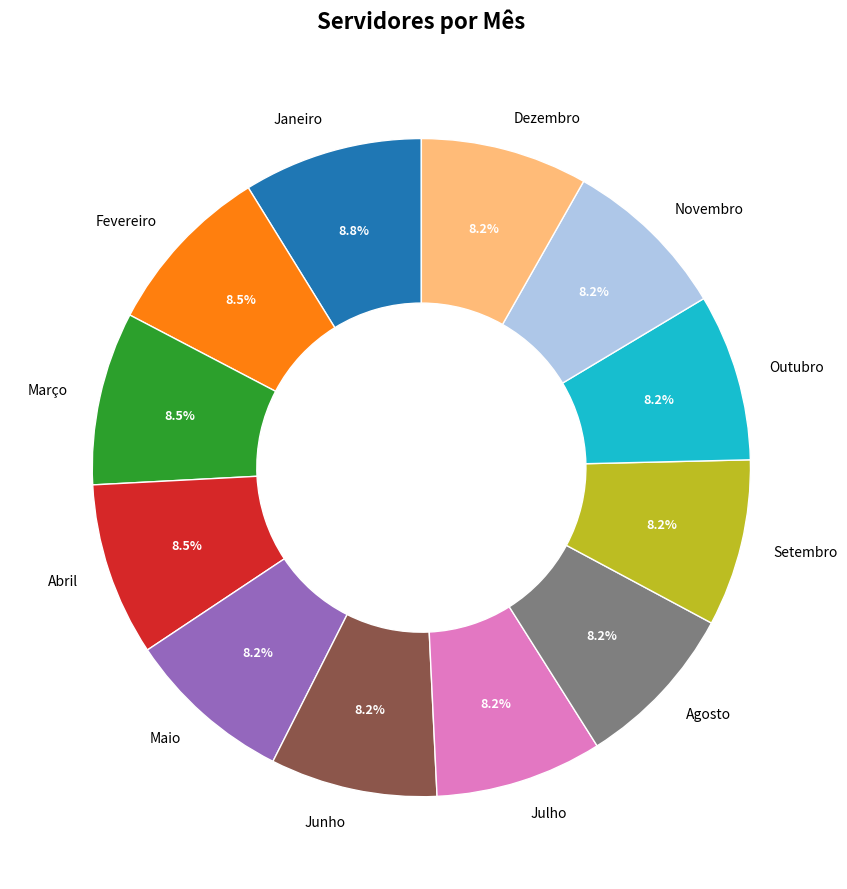

True or false: Junho accounts for 20% of the total.

False